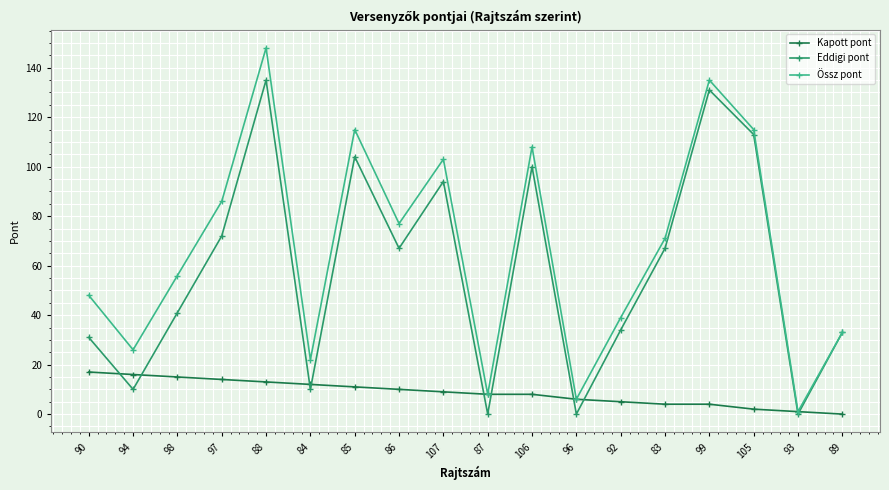

What is the label of the 3rd point from the right?

105